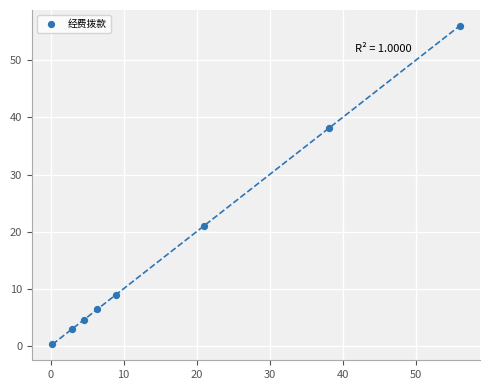

What is the range of Y values (max minus min)?

55.8